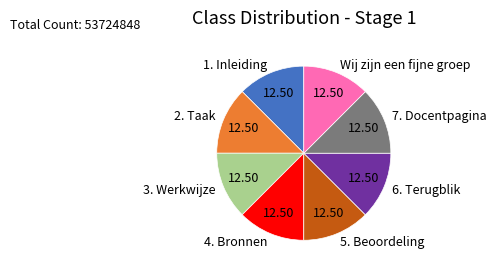

What is the ratio of the value at 3. Werkwijze to the value at Wij zijn een fijne groep?

1.0